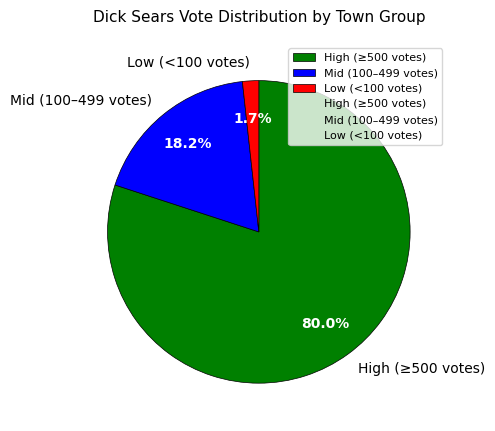

Between Mid (100–499 votes) and Low (<100 votes), which is larger?

Mid (100–499 votes)